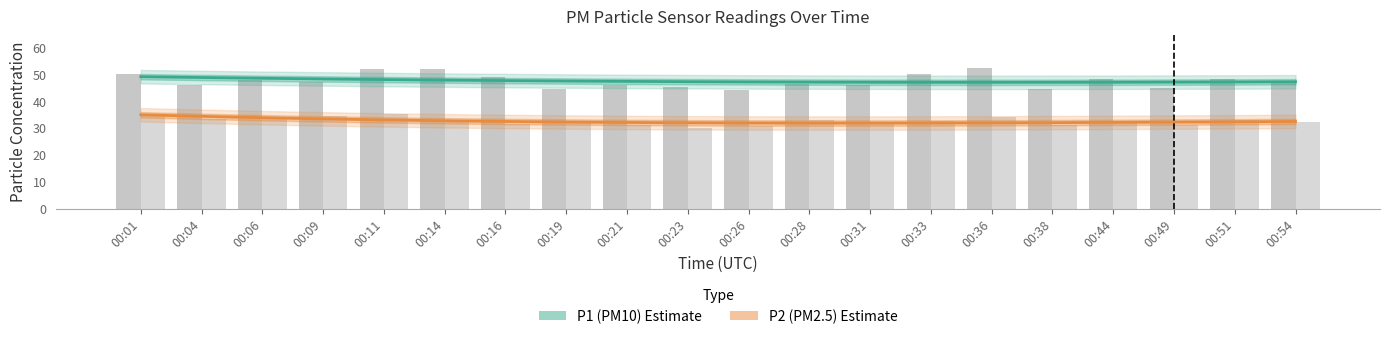

The P1 (PM10) Estimate series shows 46.9 at 00:33. True or false?

True